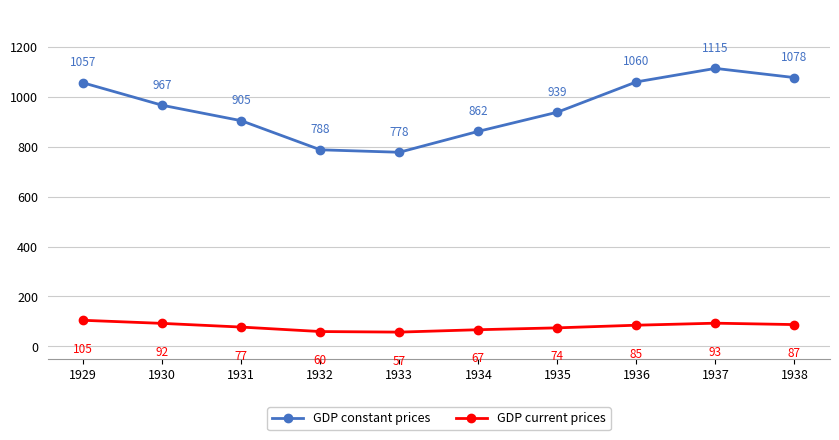

How many lines are shown in the chart?

2